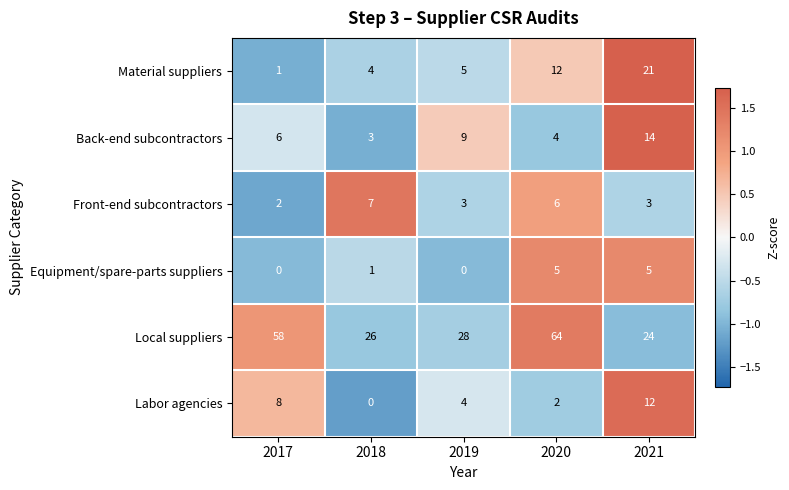

Count the Front-end subcontractors values in the range 3 to 6.

3